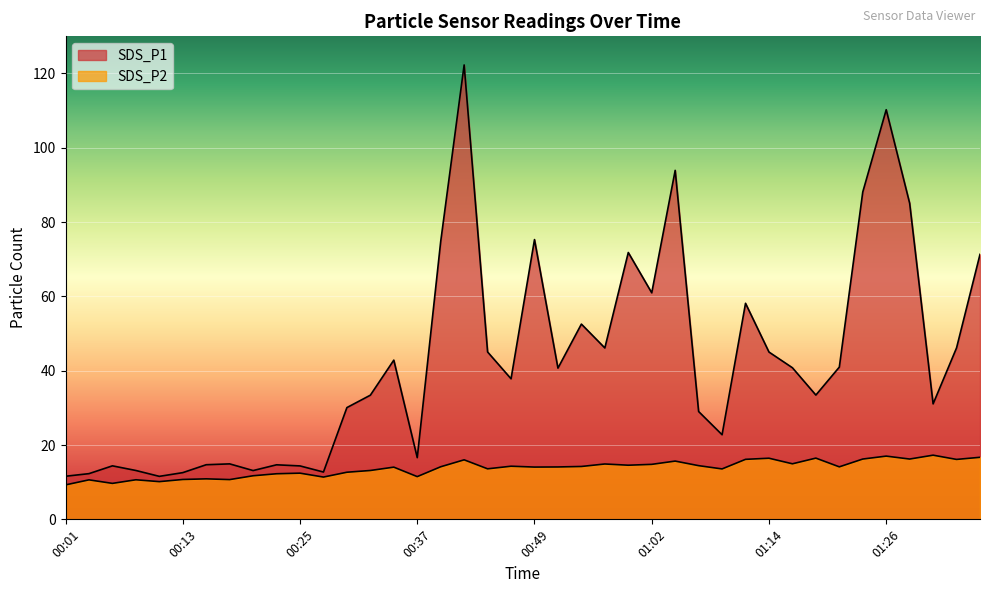

Reading left to right, list all the values displayed in this chart.

SDS_P1: 00:01=11.6	00:03=12.3	00:06=14.4	00:08=13.2	00:11=11.6	00:13=12.6	00:15=14.7	00:18=14.9	00:20=13.1	00:23=14.7	00:25=14.4	00:28=12.7	00:30=30.1	00:33=33.4	00:35=42.9	00:37=16.6	00:40=74.8	00:42=122.3	00:45=45.0	00:47=37.8	00:49=75.3	00:52=40.7	00:54=52.5	00:57=46.1	00:59=71.8	01:02=61.0	01:04=93.9	01:07=29.0	01:09=22.8	01:11=58.1	01:14=45.0	01:16=40.8	01:19=33.5	01:21=41.0	01:24=88.1	01:26=110.2	01:28=85.1	01:31=31.1	01:33=46.1	01:36=71.3
SDS_P2: 00:01=9.3	00:03=10.6	00:06=9.7	00:08=10.7	00:11=10.2	00:13=10.7	00:15=10.9	00:18=10.7	00:20=11.7	00:23=12.3	00:25=12.4	00:28=11.4	00:30=12.7	00:33=13.2	00:35=14.1	00:37=11.5	00:40=14.2	00:42=16.0	00:45=13.6	00:47=14.3	00:49=14.1	00:52=14.1	00:54=14.2	00:57=14.9	00:59=14.6	01:02=14.8	01:04=15.7	01:07=14.4	01:09=13.6	01:11=16.1	01:14=16.4	01:16=14.9	01:19=16.5	01:21=14.1	01:24=16.2	01:26=17.0	01:28=16.2	01:31=17.3	01:33=16.1	01:36=16.7